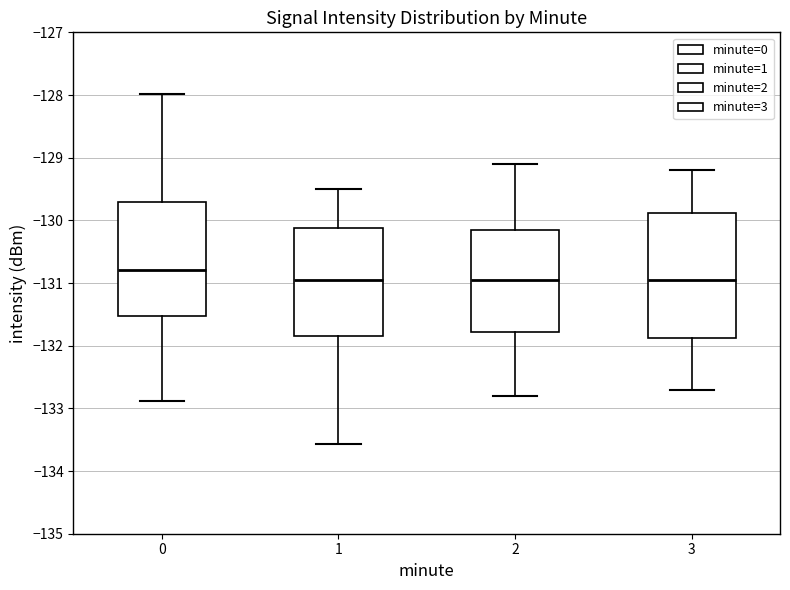

Reading left to right, read every box against the y-axis: the position of its median line, the range the box covers, and the ends of its whiskers. The values are not printed on the chart, so give them approximately, as read against the axis.

0: median -130.8, box -131.5 to -129.7, whiskers -132.9 to -128.0
1: median -130.9, box -131.8 to -130.1, whiskers -133.6 to -129.5
2: median -130.9, box -131.8 to -130.1, whiskers -132.8 to -129.1
3: median -130.9, box -131.9 to -129.9, whiskers -132.7 to -129.2